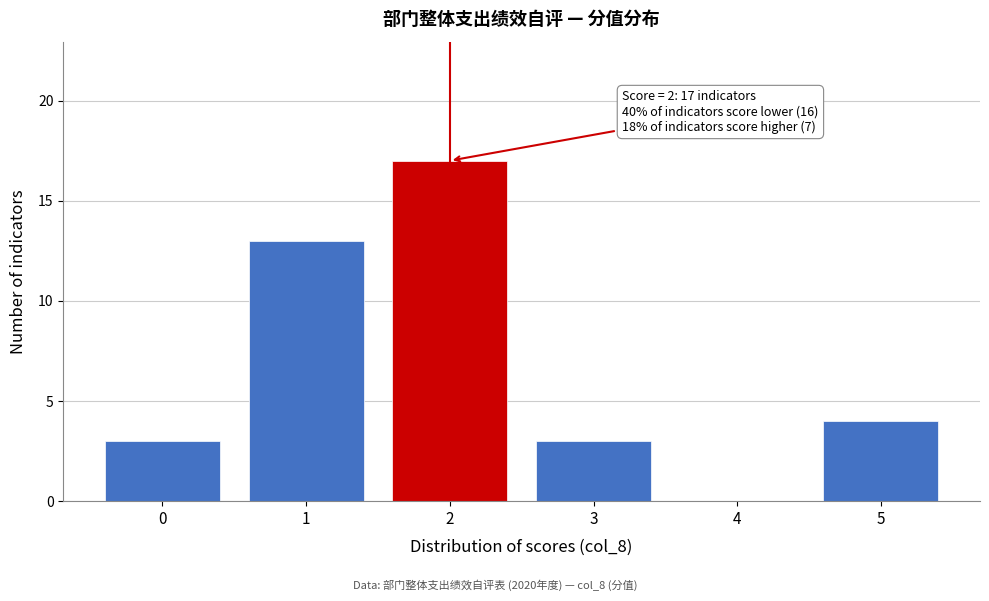

Reading left to right, list all the values displayed in this chart.

0=3	1=13	2=17	3=3	4=0	5=4